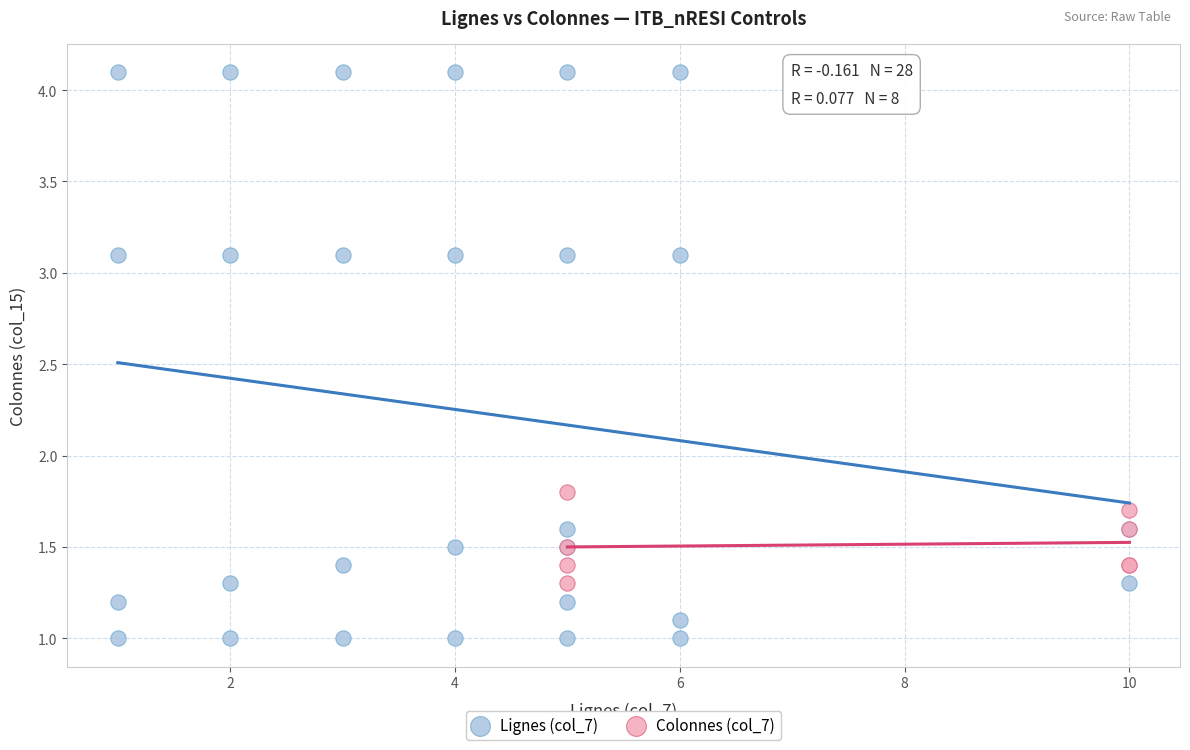

Which series reaches the maximum Y coordinate?

Lignes (col_7)